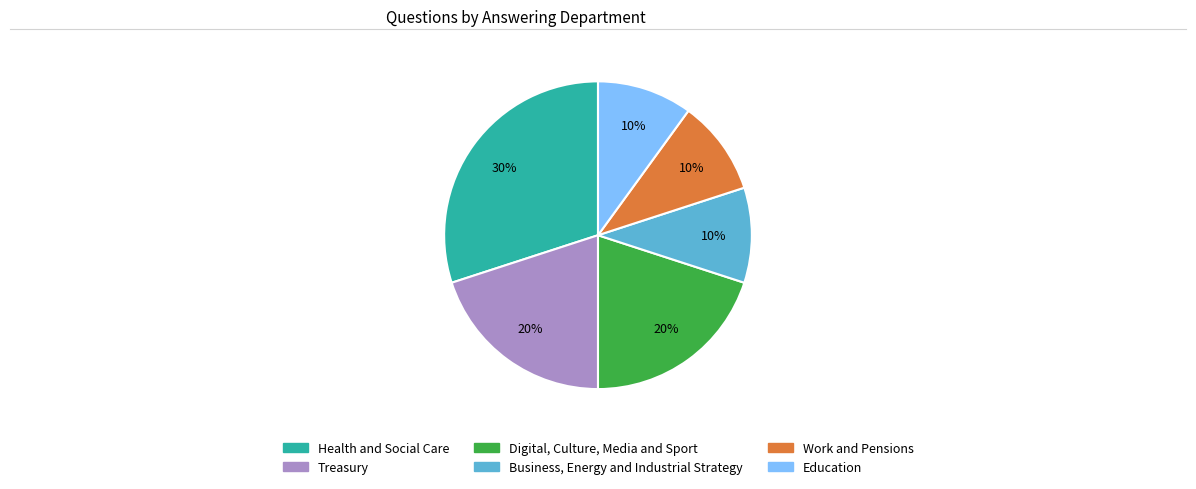

What is the largest slice in the pie chart?

Health and Social Care